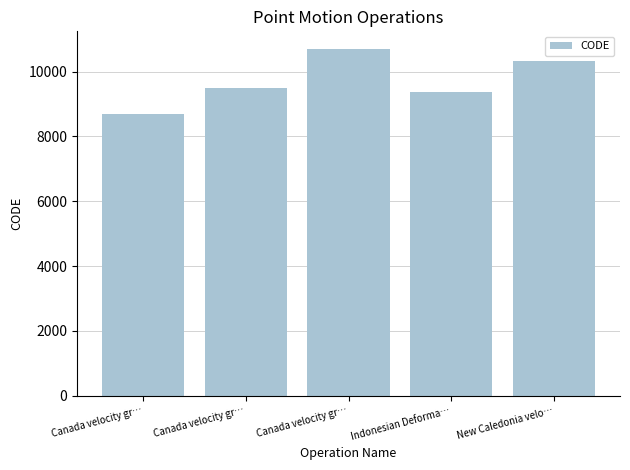

Read the value at Canada velocity gr….

10707